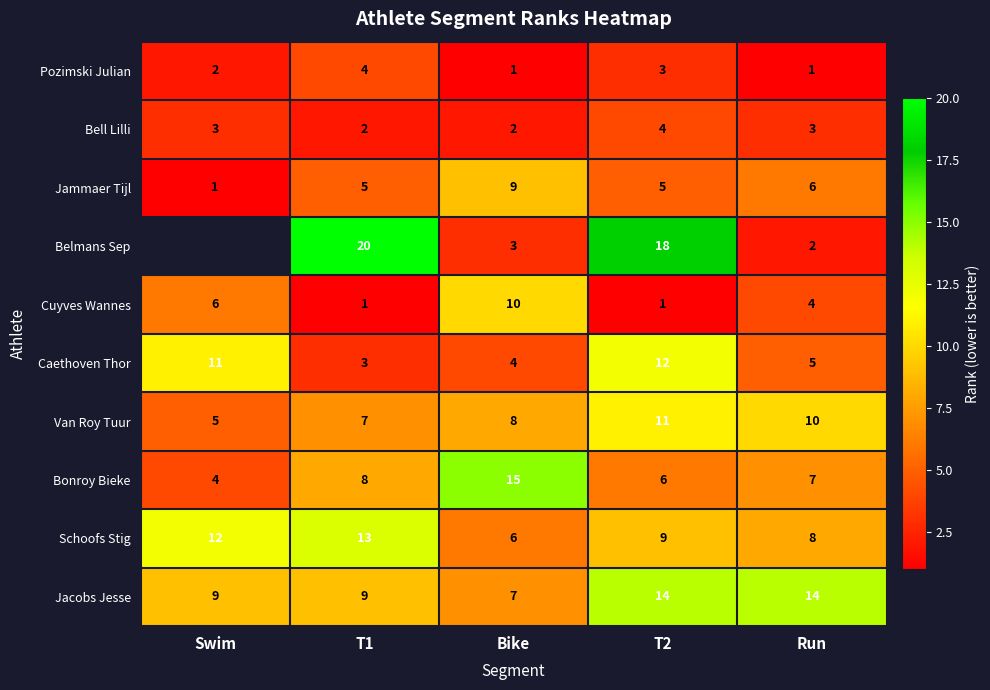

True or false: Jacobs Jesse has a value of 7.0 at Bike.

True